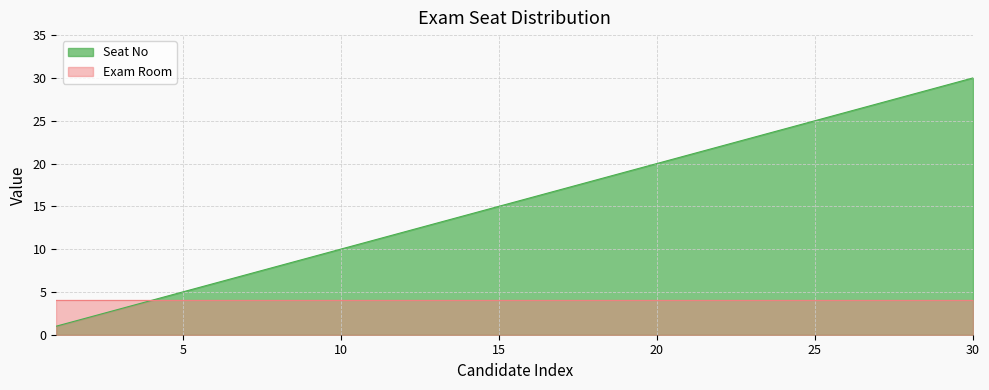

Does the chart display data point markers on the line(s)?

No